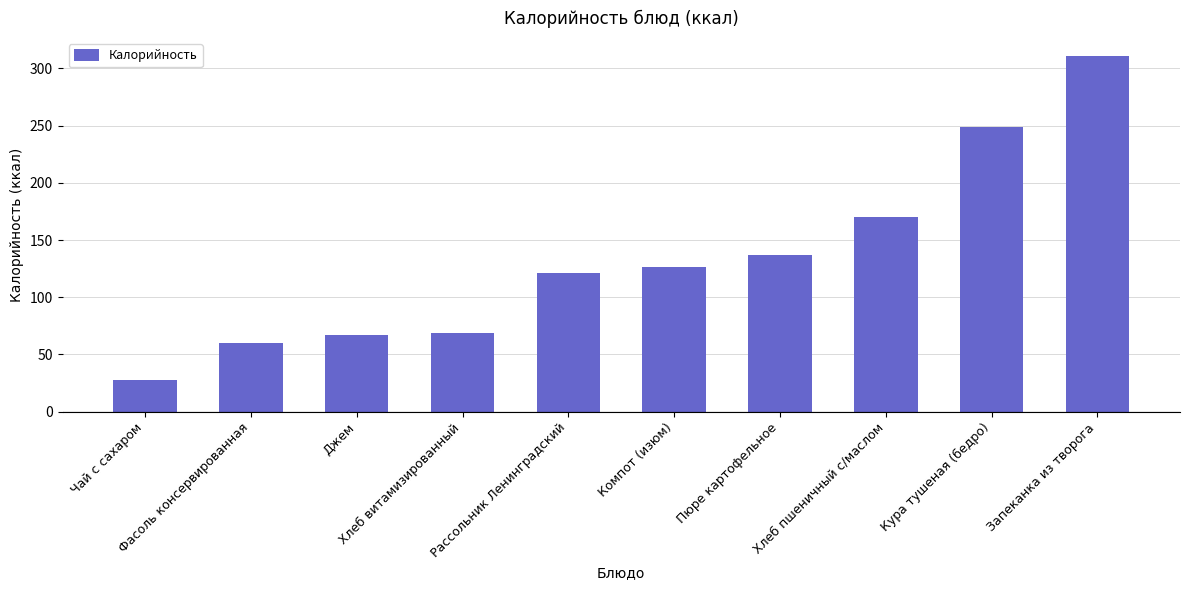

What is the maximum value shown in the chart?

311.0